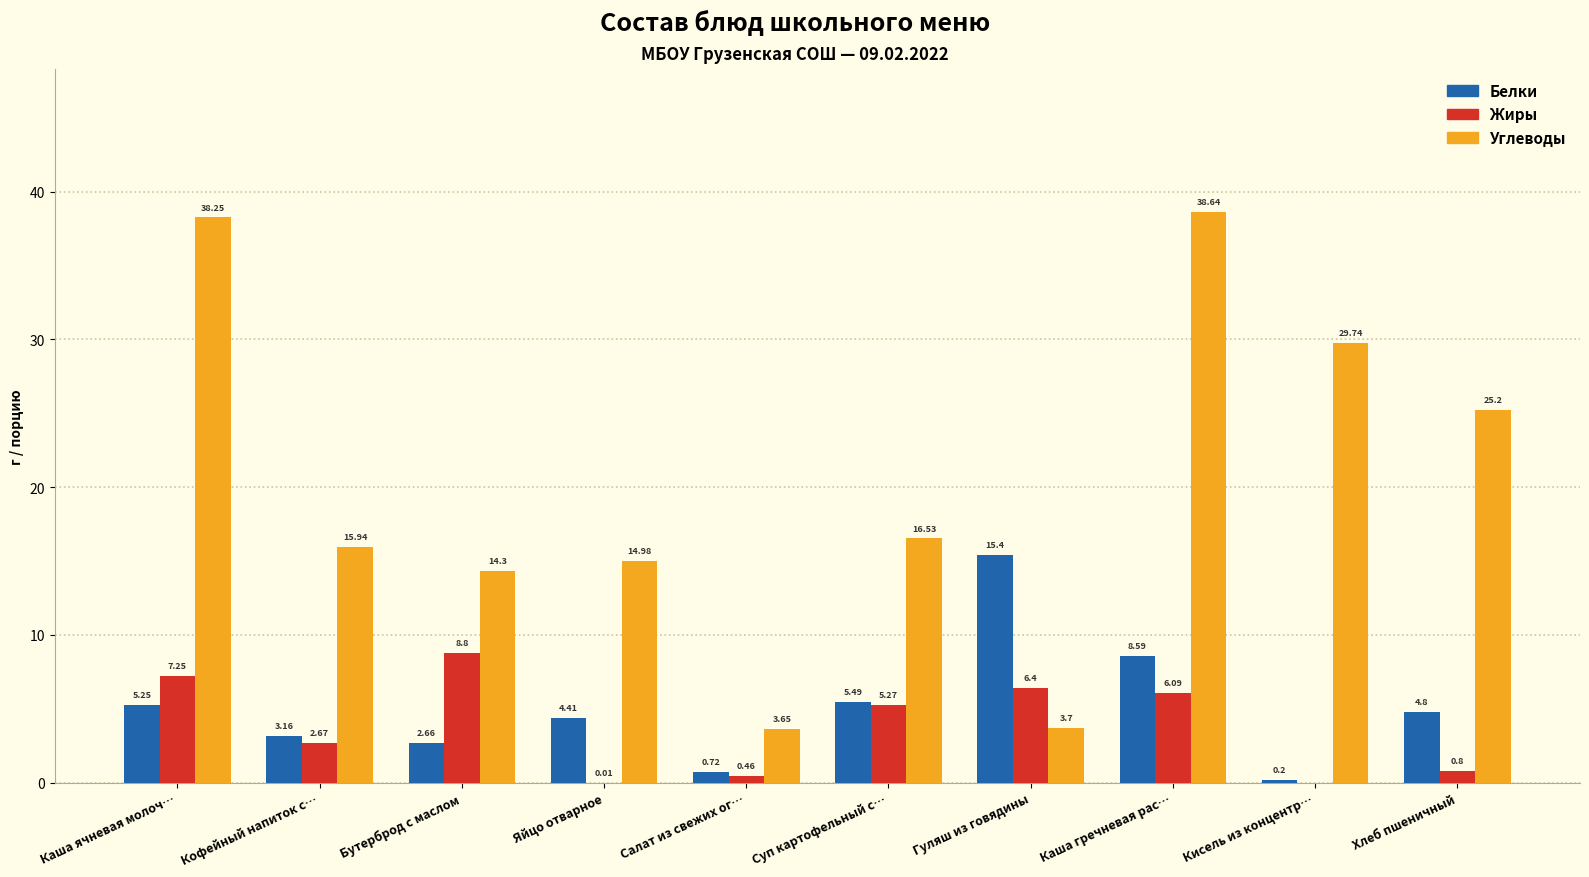

Between Каша гречневая рас… and Хлеб пшеничный, which series saw the biggest shift?

Углеводы